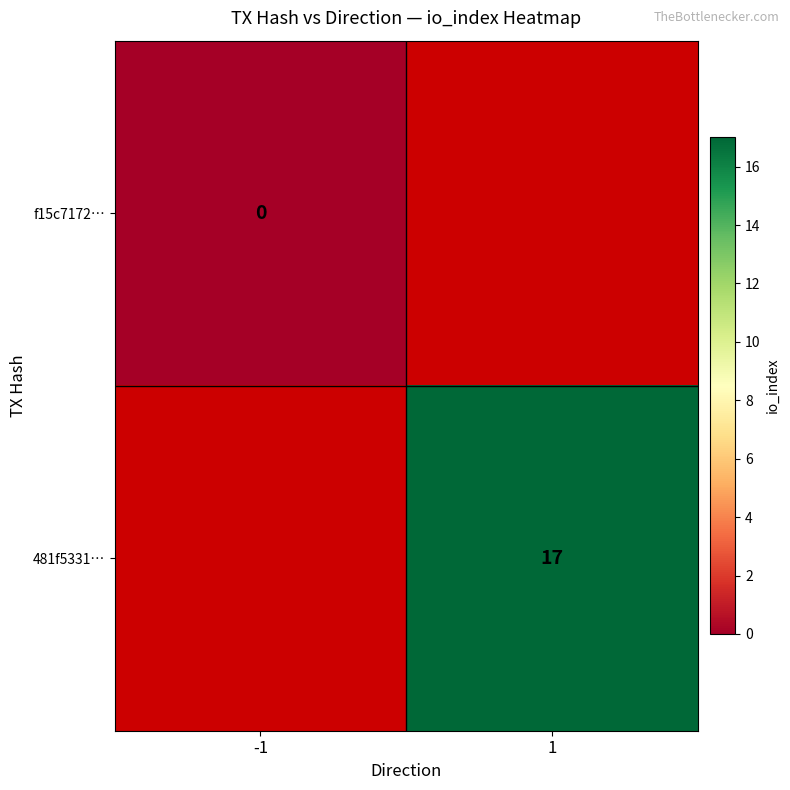

The 481f5331… series shows 24 at 1. True or false?

False